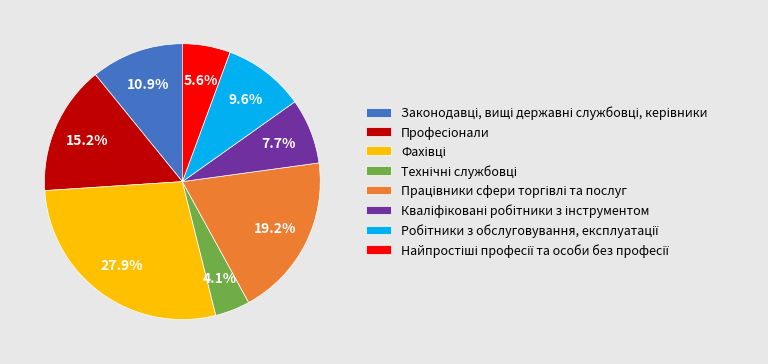

Is there a majority slice in this chart?

No